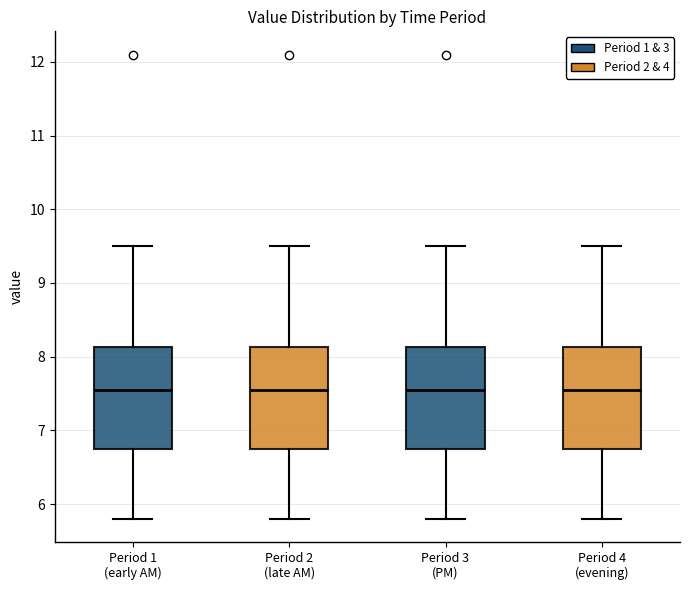

Where does the median line of the box for Period 2 (late AM) sit on the y-axis? The values are not printed on the chart, so give them approximately, as read against the axis.

7.6